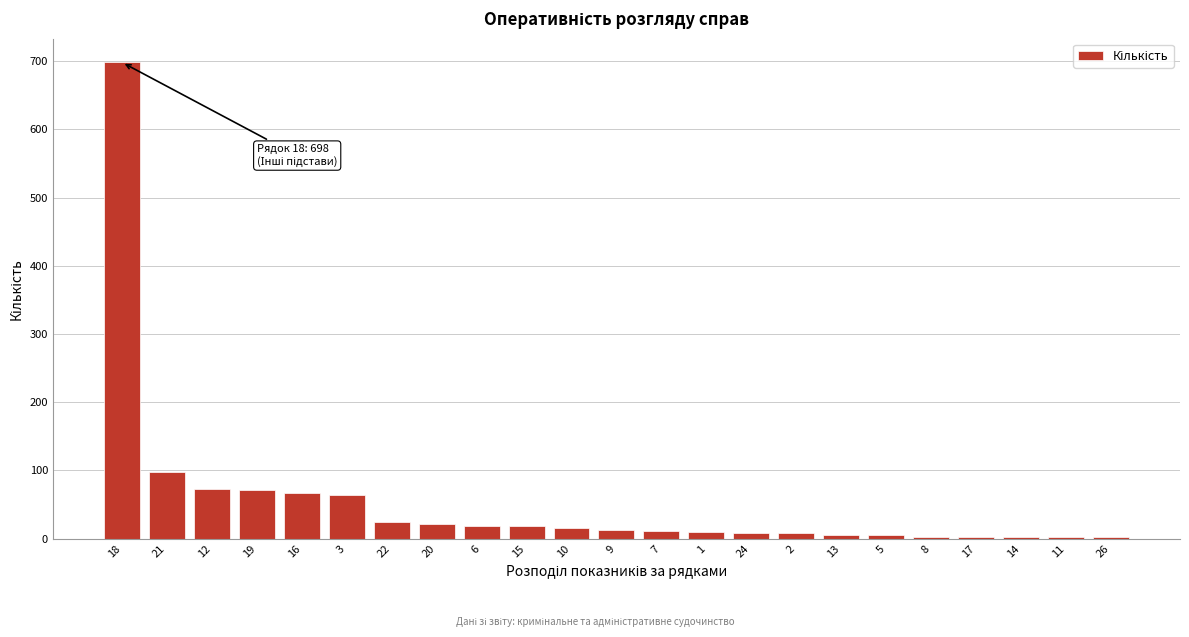

What is the sum of all values?

1244